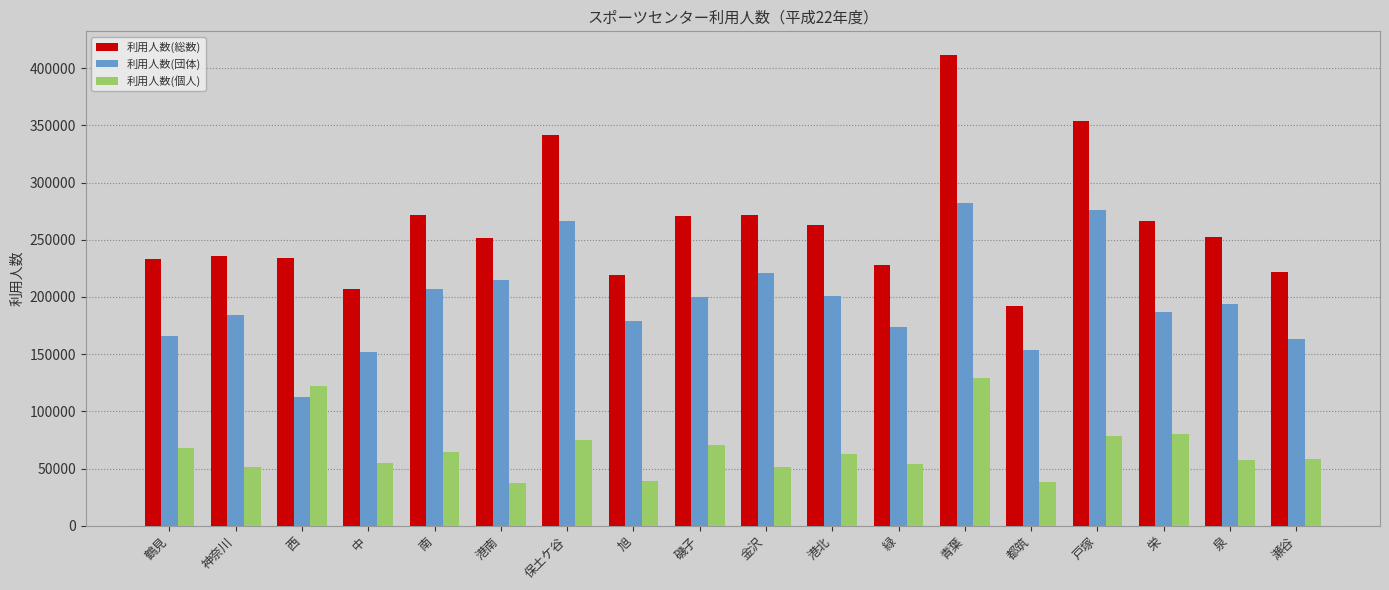

At how many categories does at least one series exceed 139035?

18